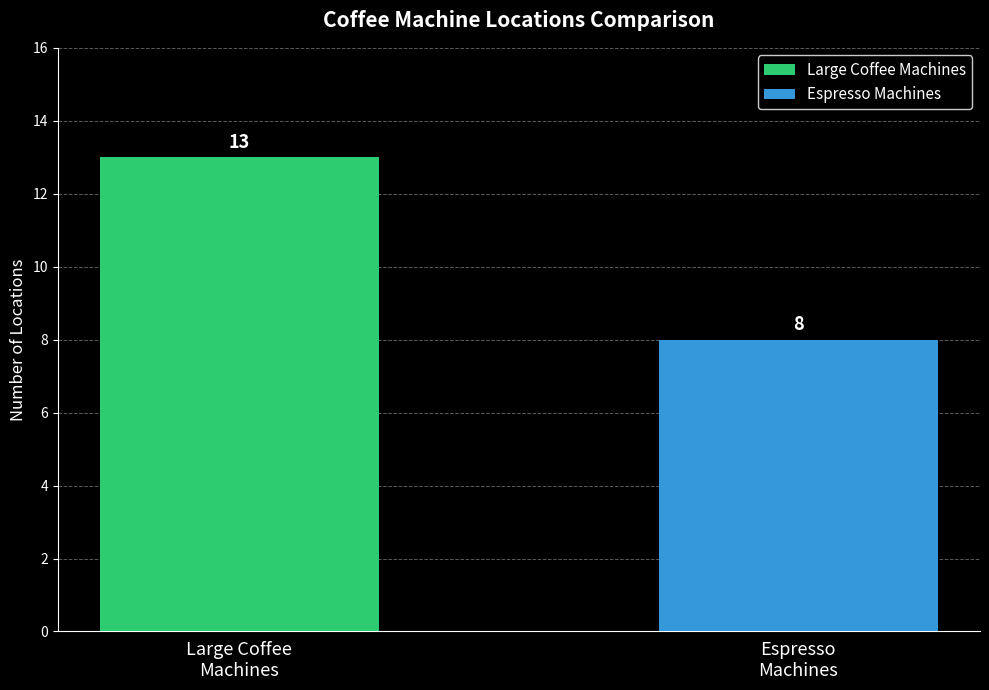

Rank the series by their maximum value, from highest to lowest.

Large Coffee Machines, Espresso Machines